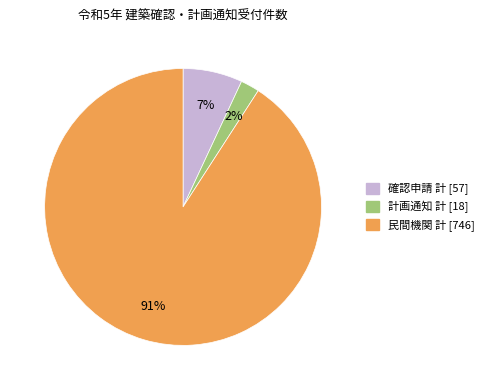

Which category has the biggest portion of the pie?

民間機関 計